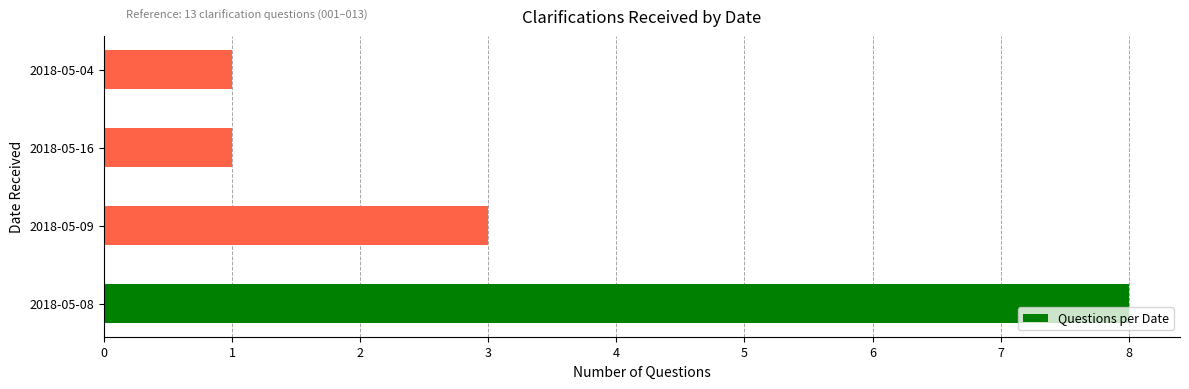

What is the ratio of the value at 2018-05-09 to the value at 2018-05-16?

3.0